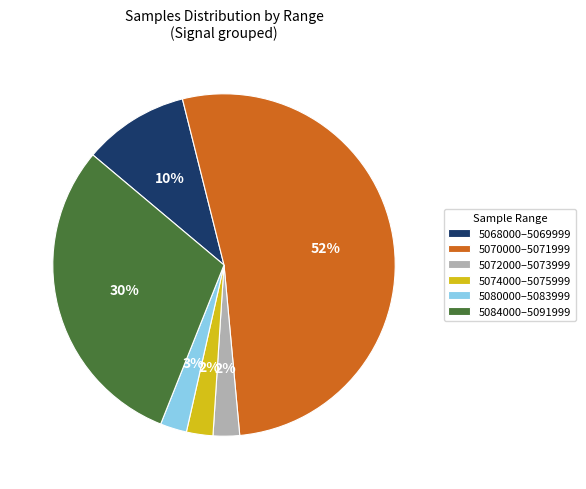

Which has a higher value, 5072000–5073999 or 5070000–5071999?

5070000–5071999